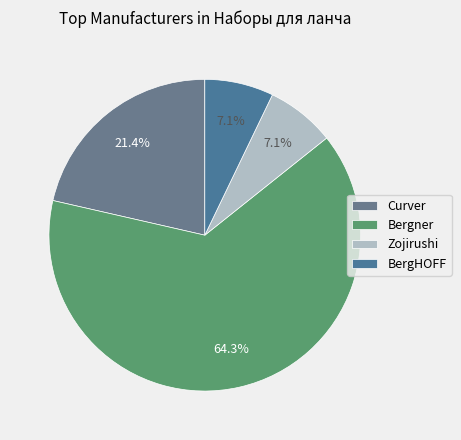

To the nearest percent, what is the difference between the Curver and Zojirushi slice percentages?

14%